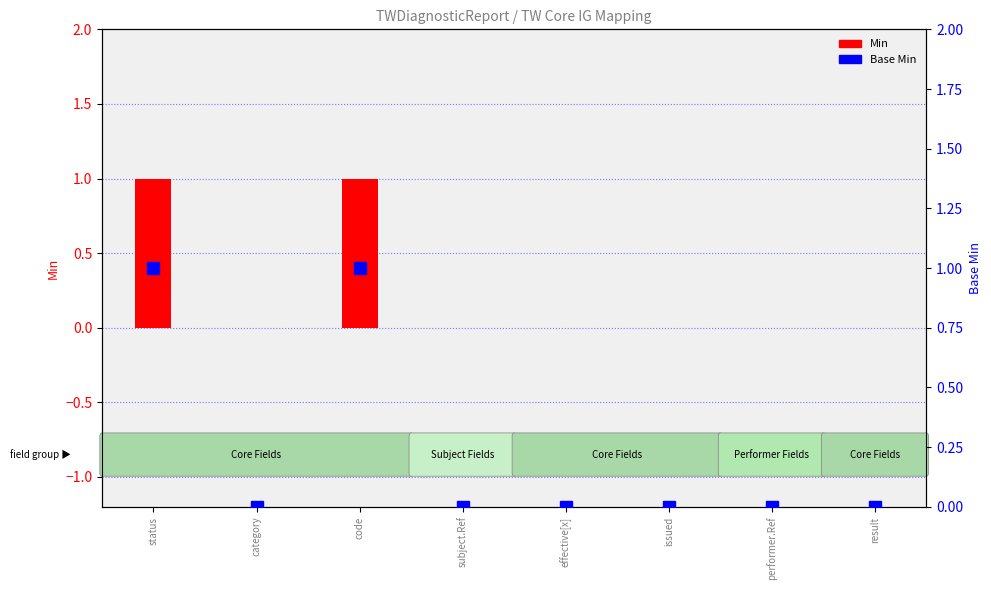

At effective[x], list the series in order from largest to smallest.

Min, Base Min